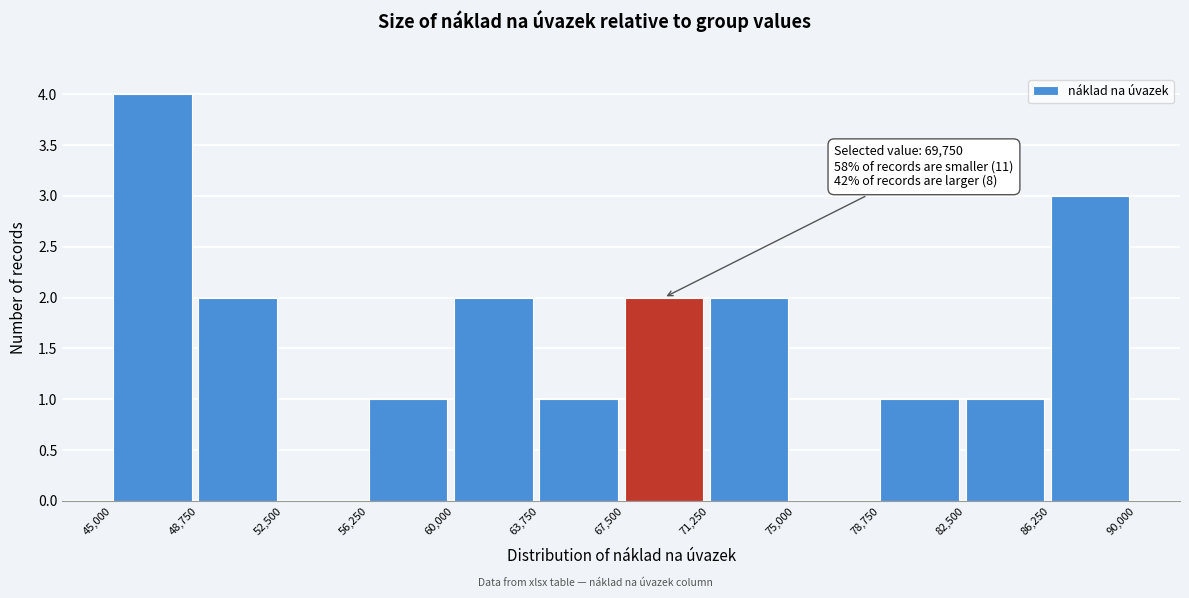

Which range on the x-axis has the tallest bar?

45,000 to 48,750